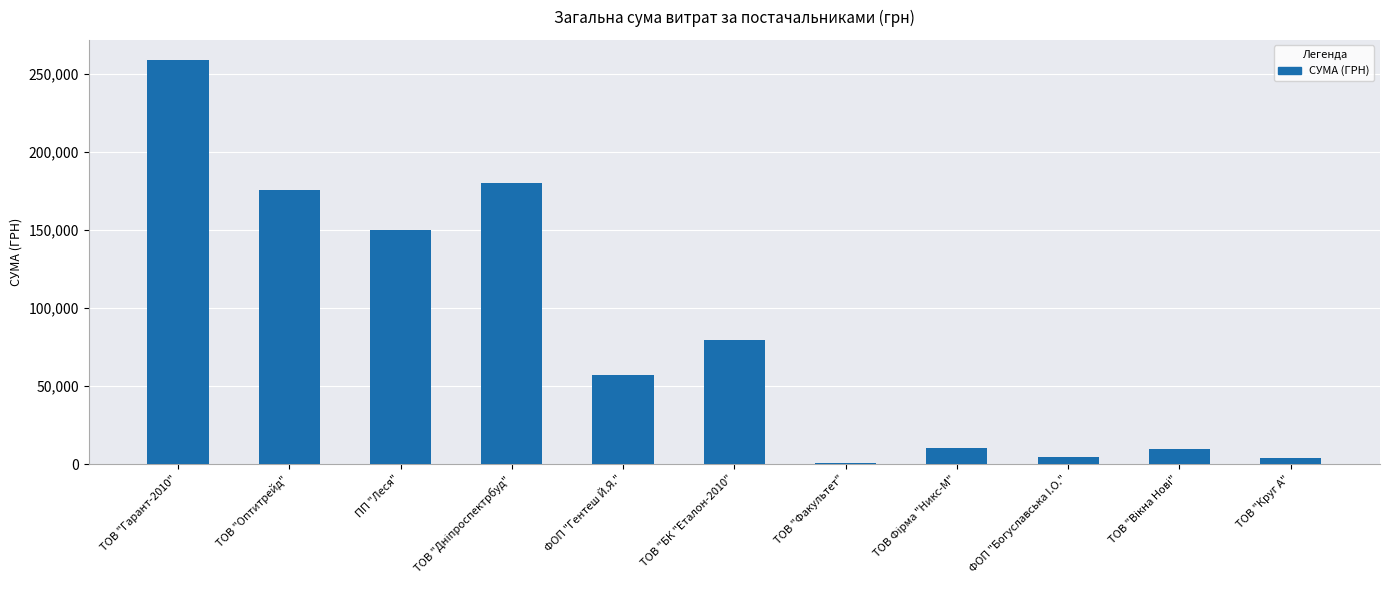

The value at ТОВ "Оптитрейд" is 175446.4. True or false?

True